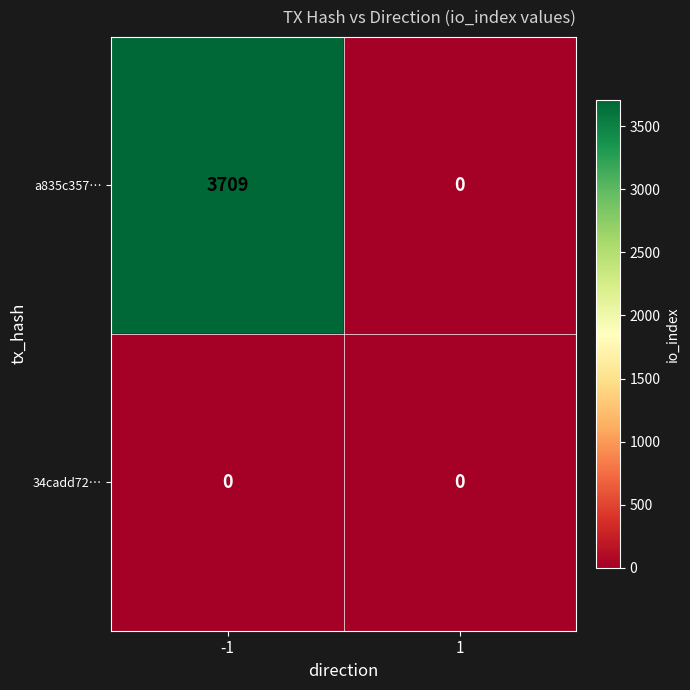

At how many categories does at least one series exceed 3330?

1